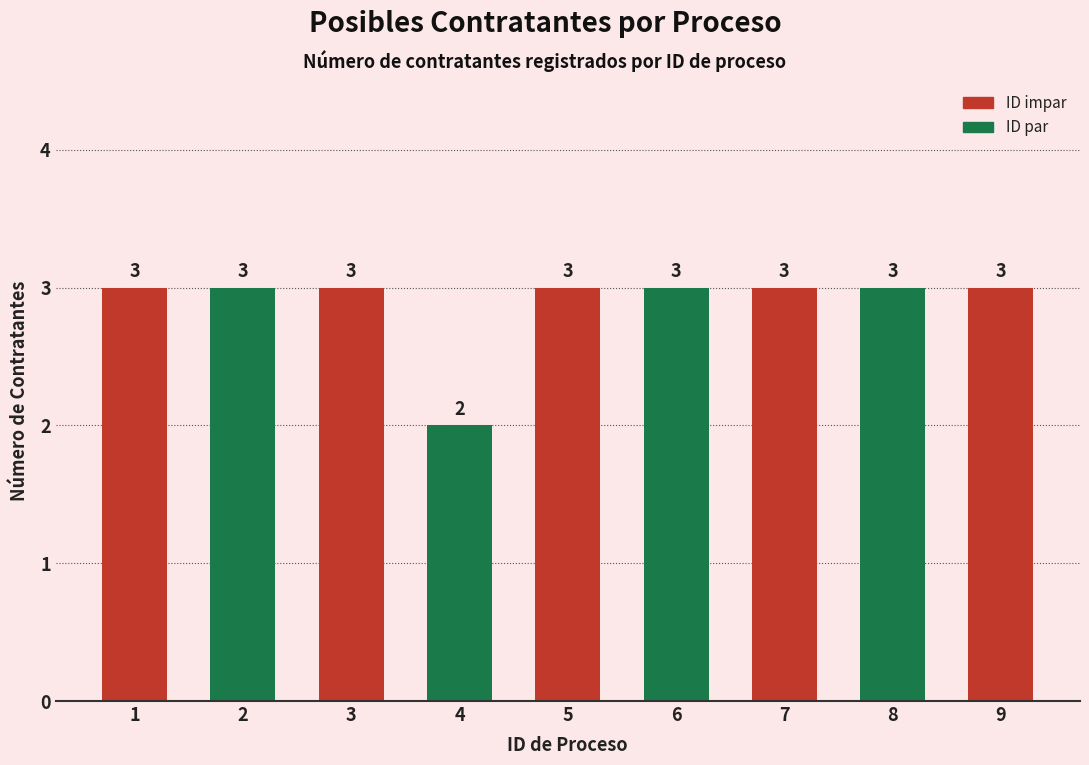

What is the greatest value displayed?

3